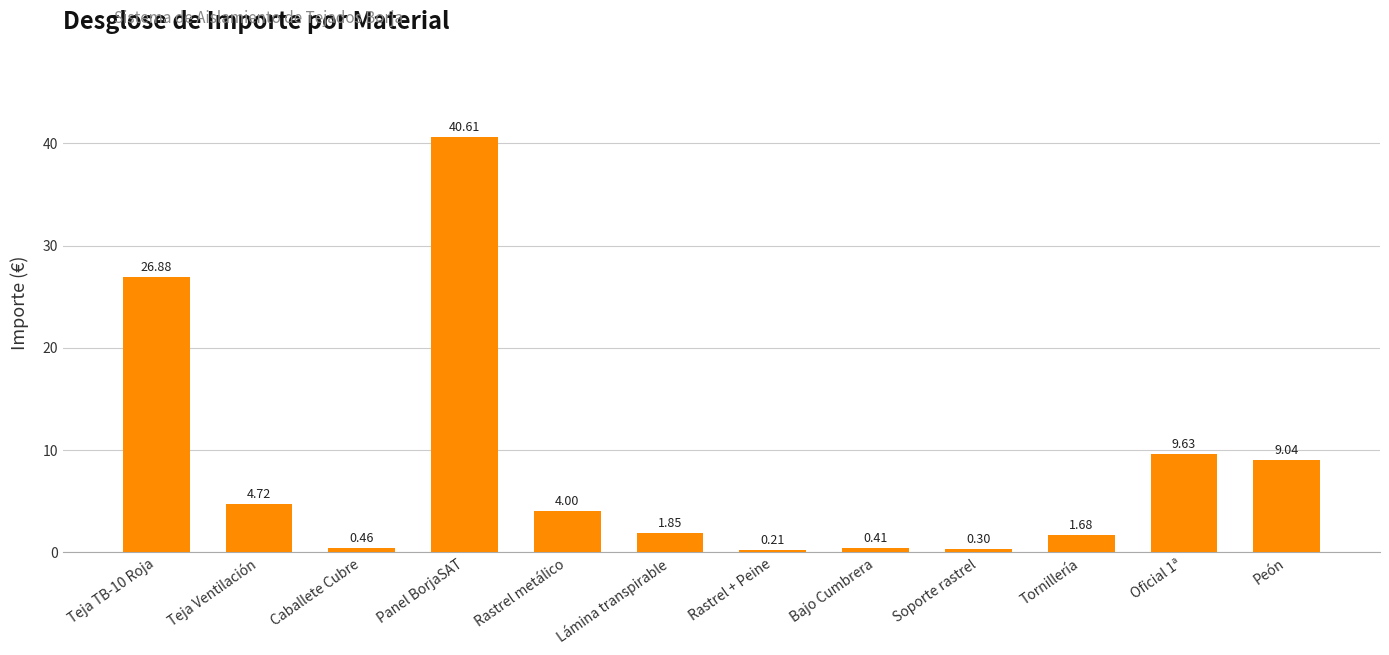

What is the average value?

8.3